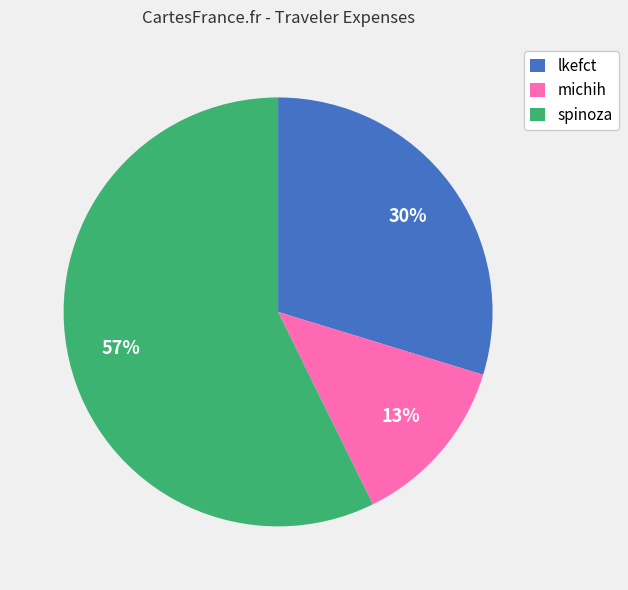

Is there any slice that represents more than half of the pie?

Yes